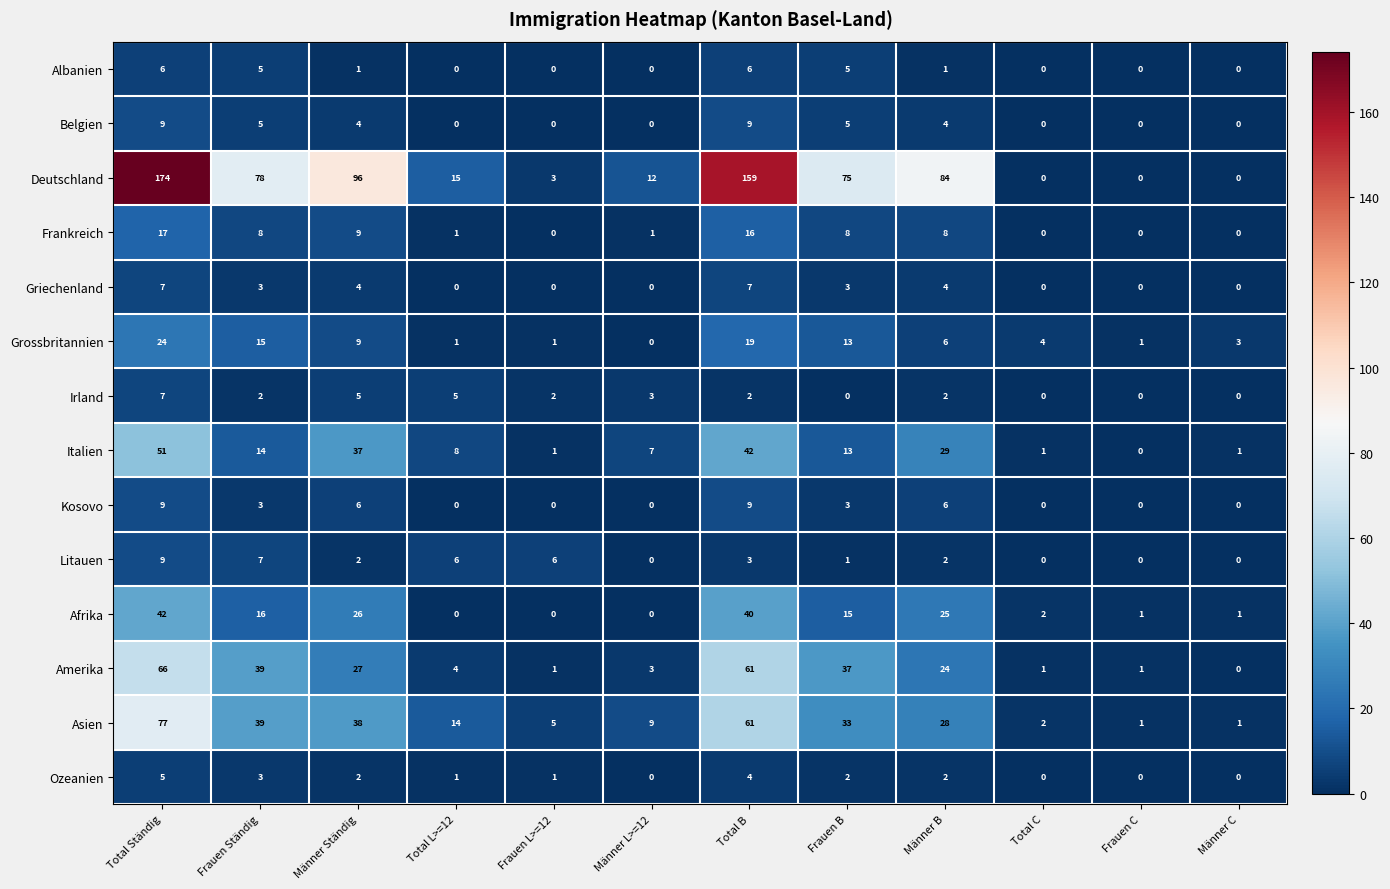

How many data points in Amerika are less than 24?

6